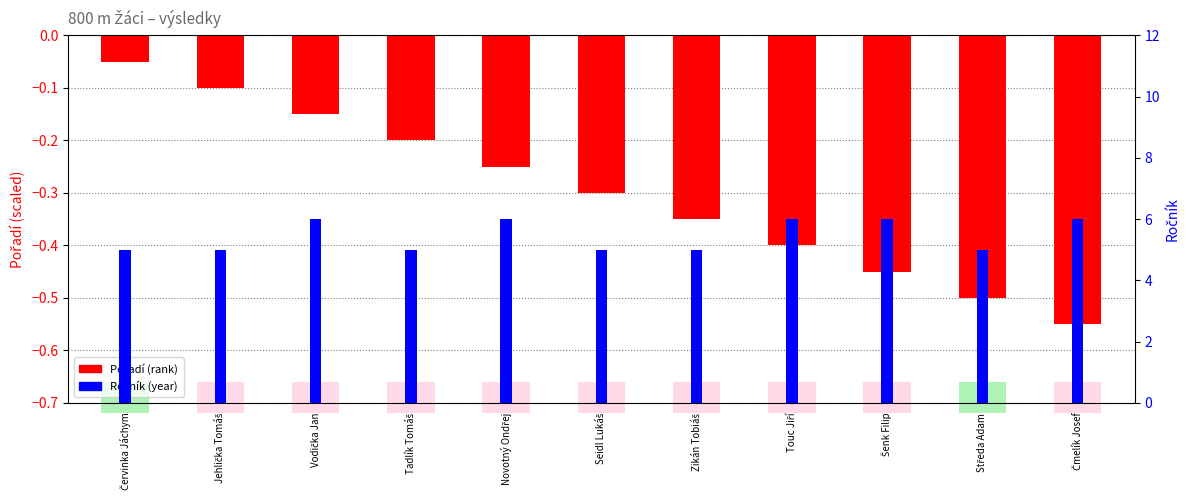

Which has a higher value, Červinka Jáchym or Čmelík Josef?

Červinka Jáchym